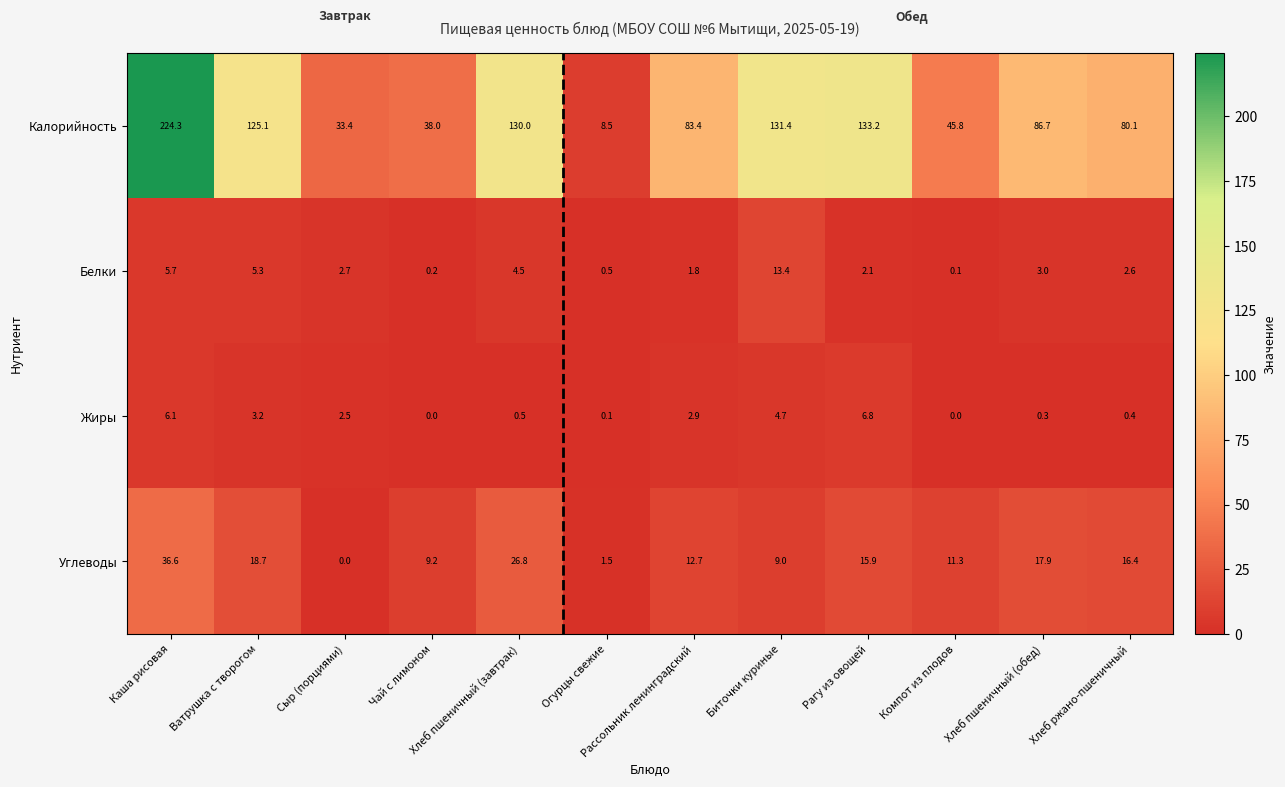

At Биточки куриные, list the series in order from smallest to largest.

Жиры, Углеводы, Белки, Калорийность